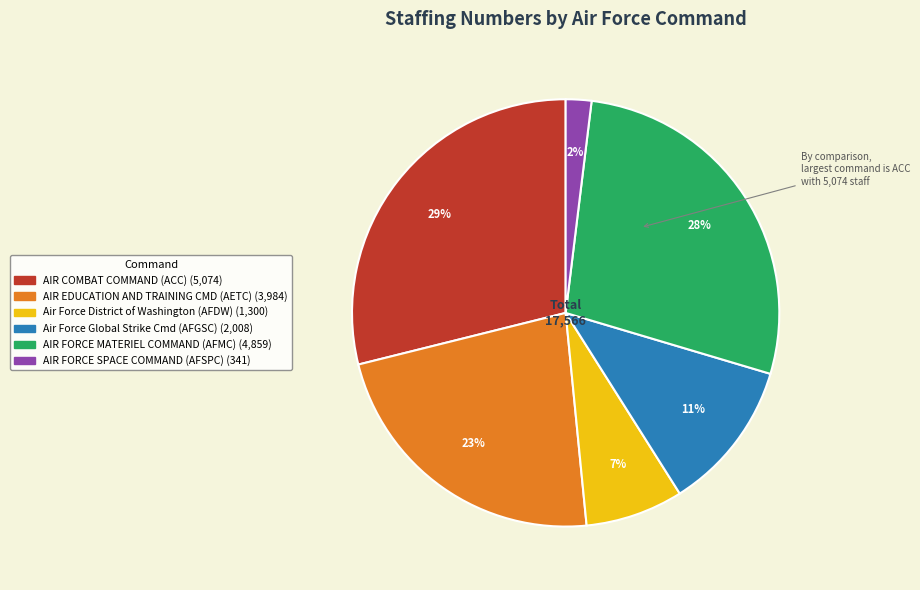

To the nearest percent, what is the difference between the largest and smallest slice percentages?

27%